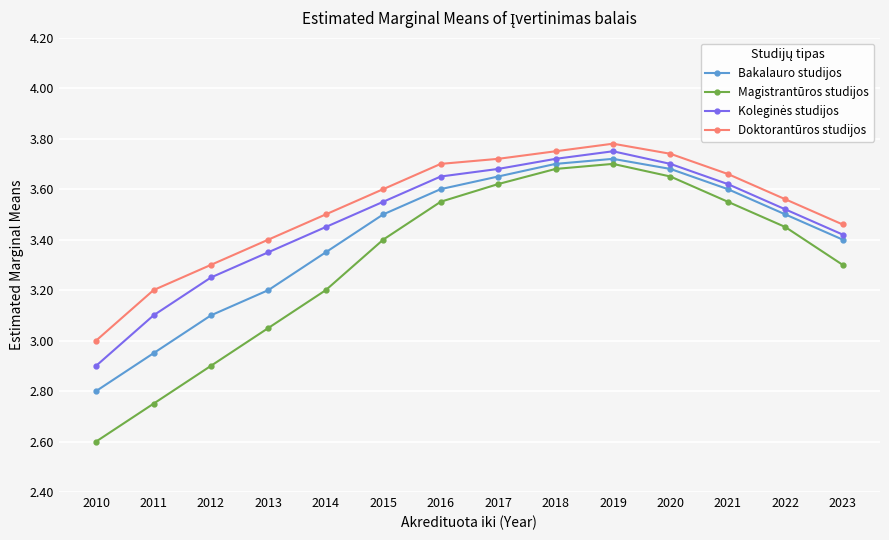

True or false: Magistrantūros studijos and Bakalauro studijos intersect in this chart.

False